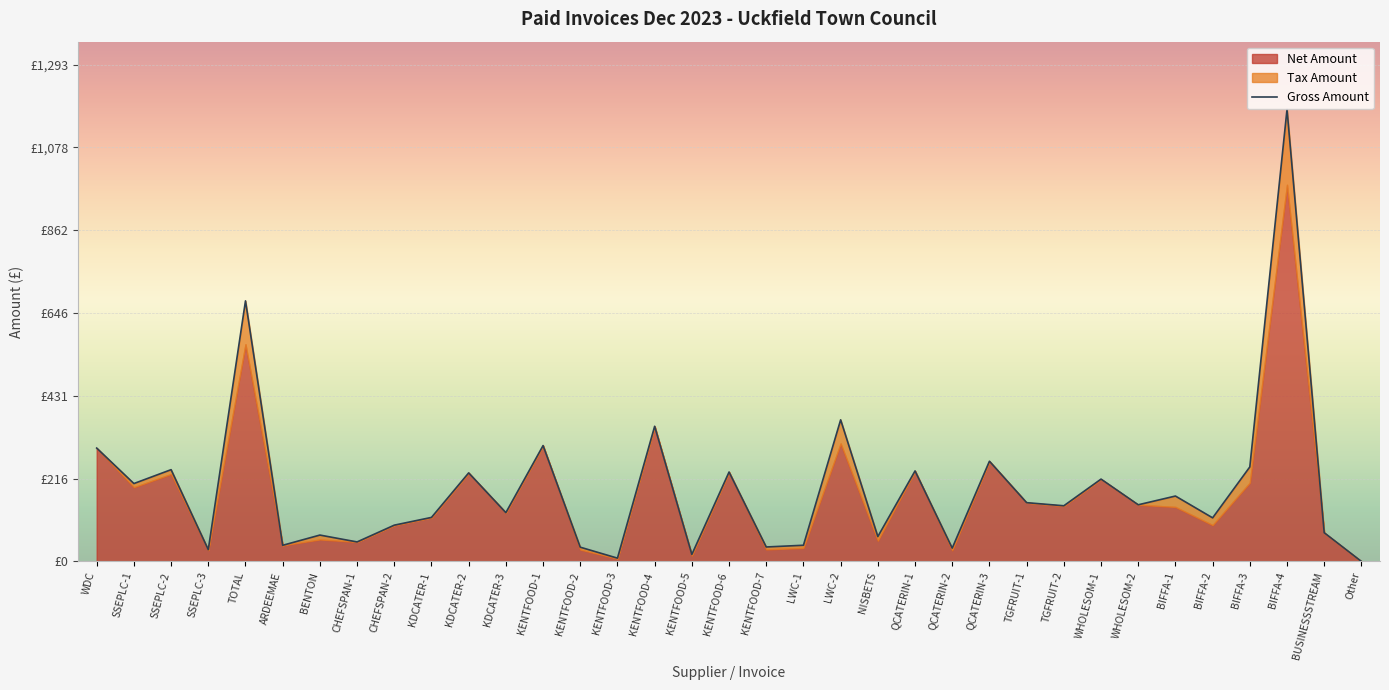

Is it true that the value at KDCATER-2 is 230.4?

True